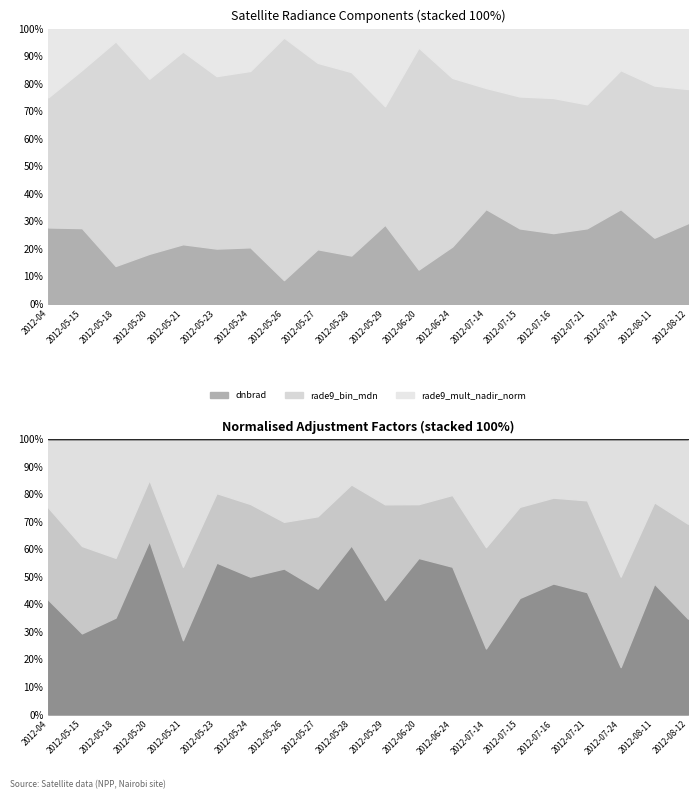

At how many categories does at least one series exceed 2?

20